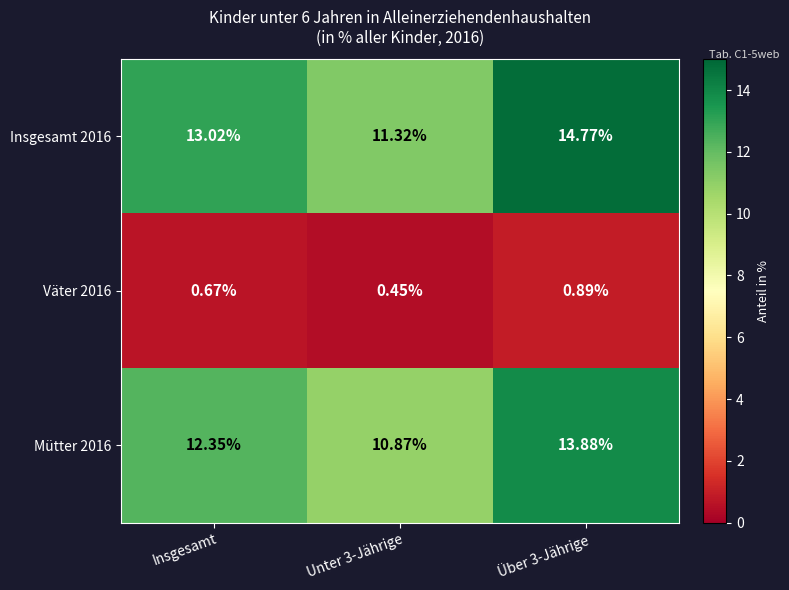

At which label is Mütter 2016 closest to 12?

Insgesamt